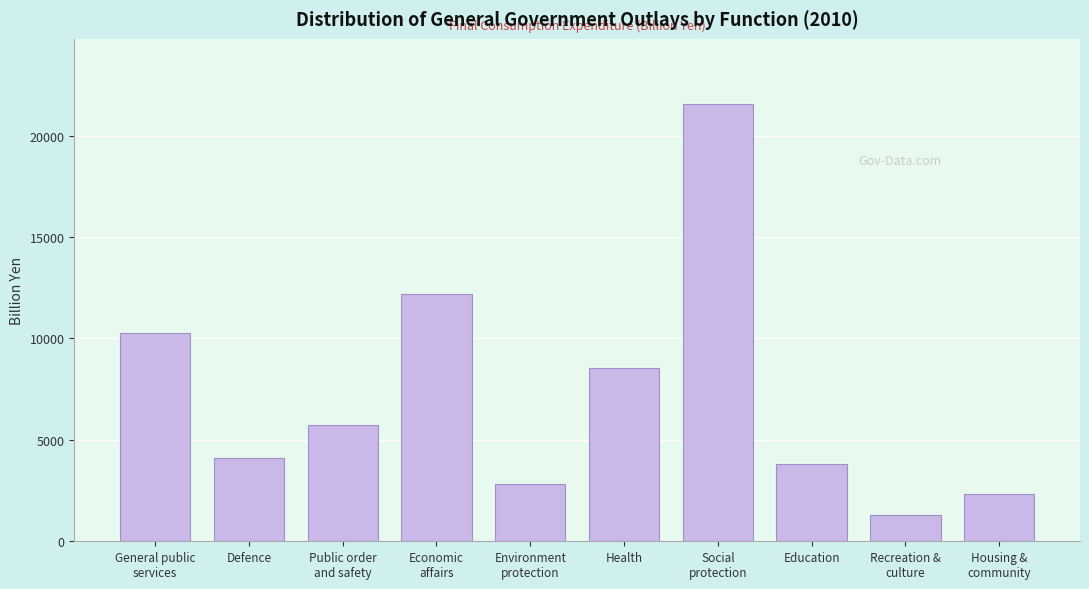

Reading left to right, list all the values displayed in this chart.

10260.8	4102.5	5721.8	12199.9	2828.1	8564.2	21540.3	3827.6	1298.5	2309.7